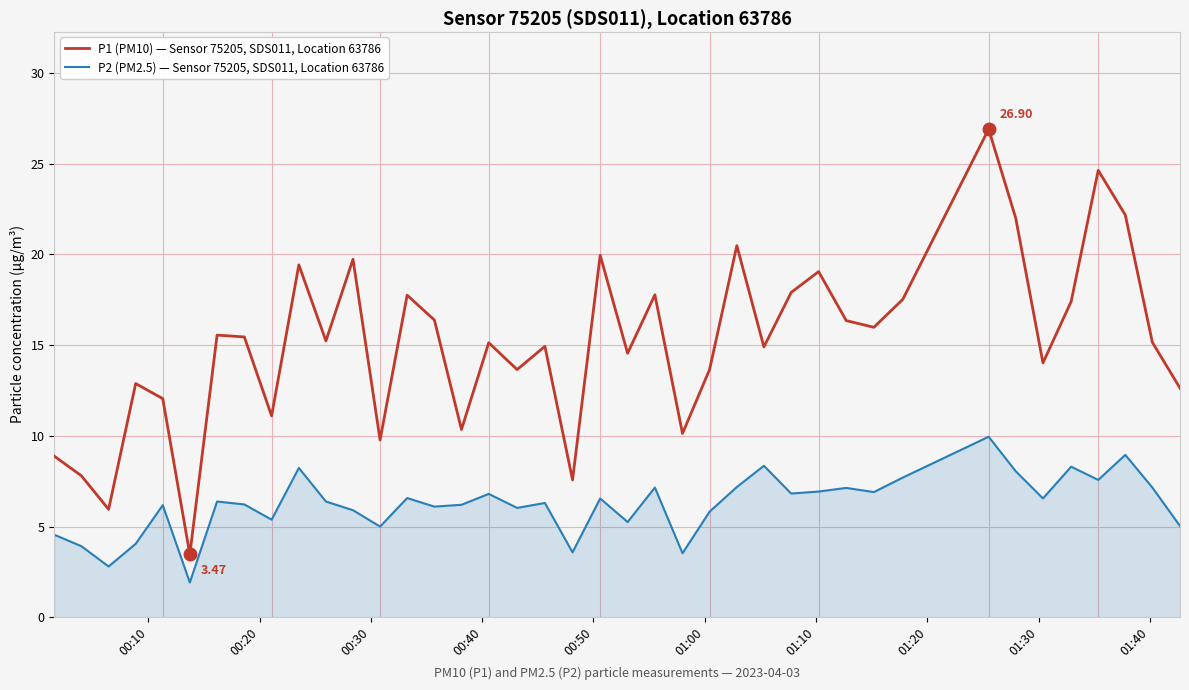

In P2 (PM2.5) — Sensor 75205, SDS011, Location 63786, how many points are lower than both neighbors (excluding endpoints)?

13